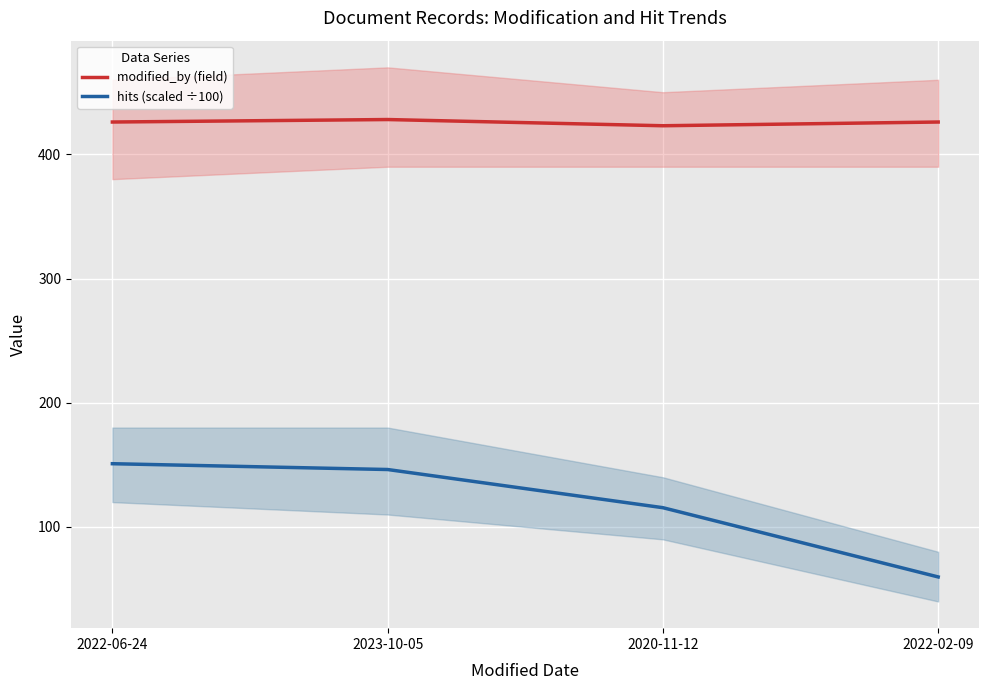

At which label does hits (scaled ÷100) reach its peak?

2022-06-24